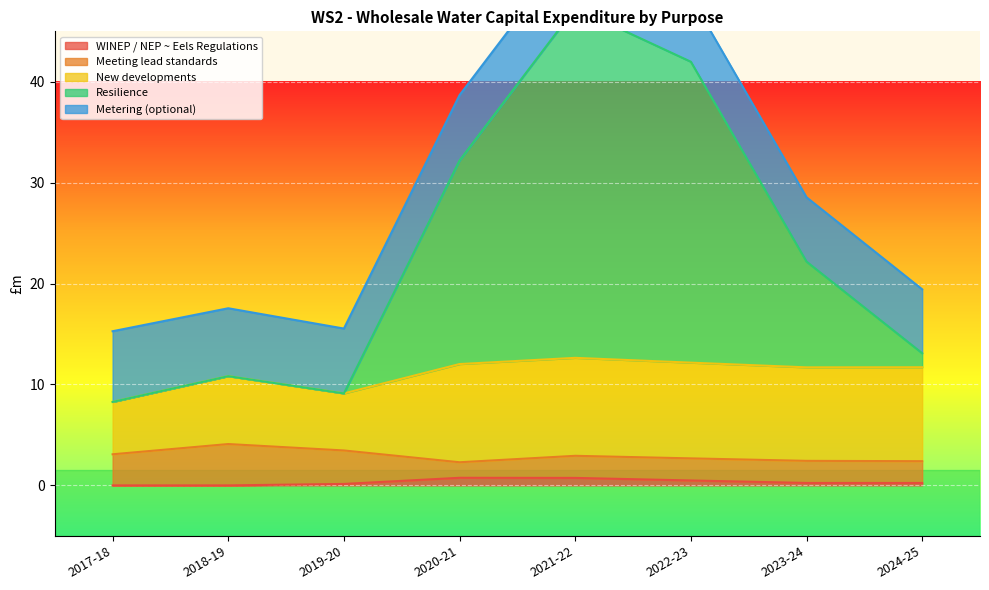

At 2019-20, list the series in order from largest to smallest.

Metering (optional), New developments, Meeting lead standards, WINEP / NEP ~ Eels Regulations, Resilience